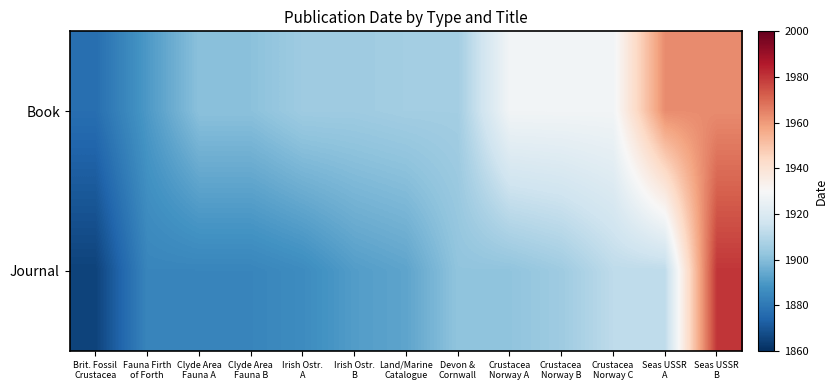

What is the total value across all series at Brit. Fossil
Crustacea?

3742